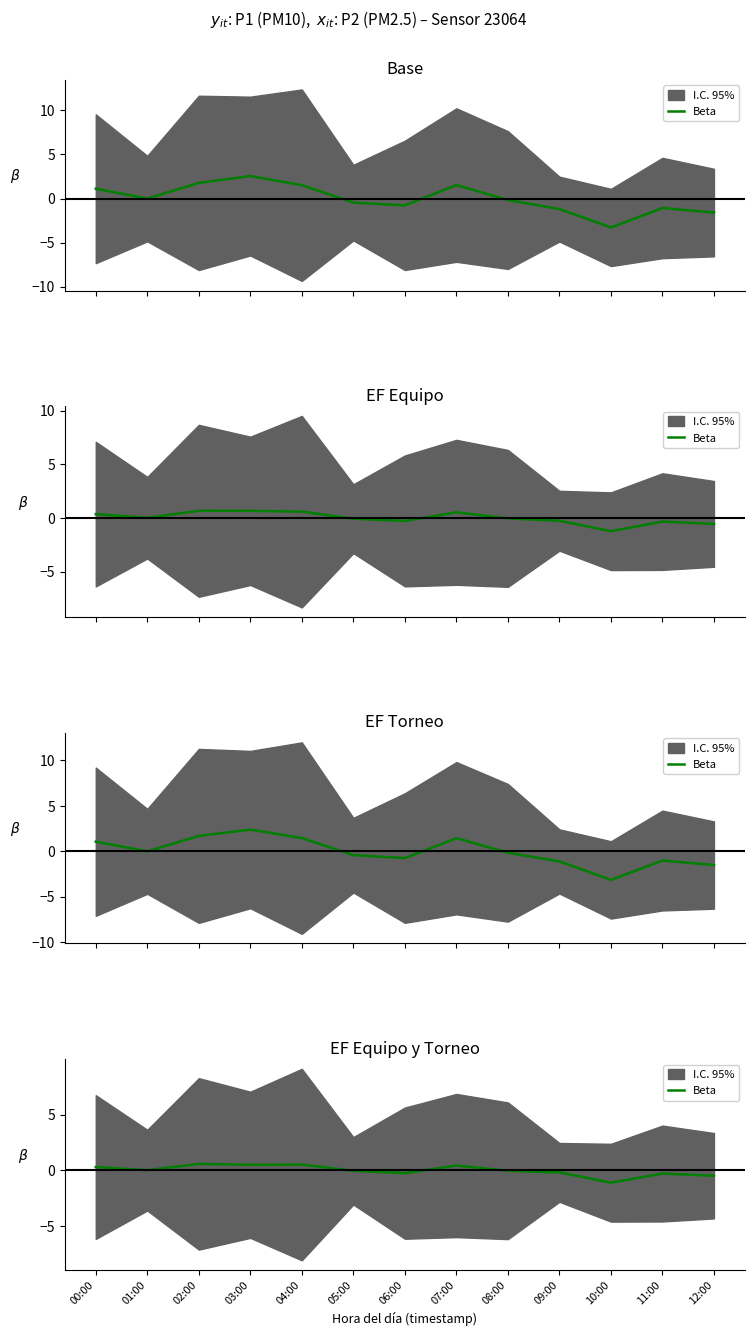

Rank the categories by value from lowest to highest.

10:00, 12:00, 11:00, 06:00, 09:00, 05:00, 08:00, 01:00, 00:00, 07:00, 03:00, 04:00, 02:00